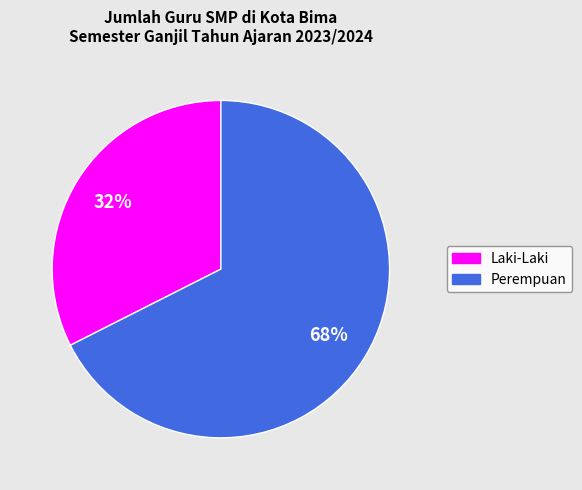

Is it true that Perempuan is 68% of the pie?

True